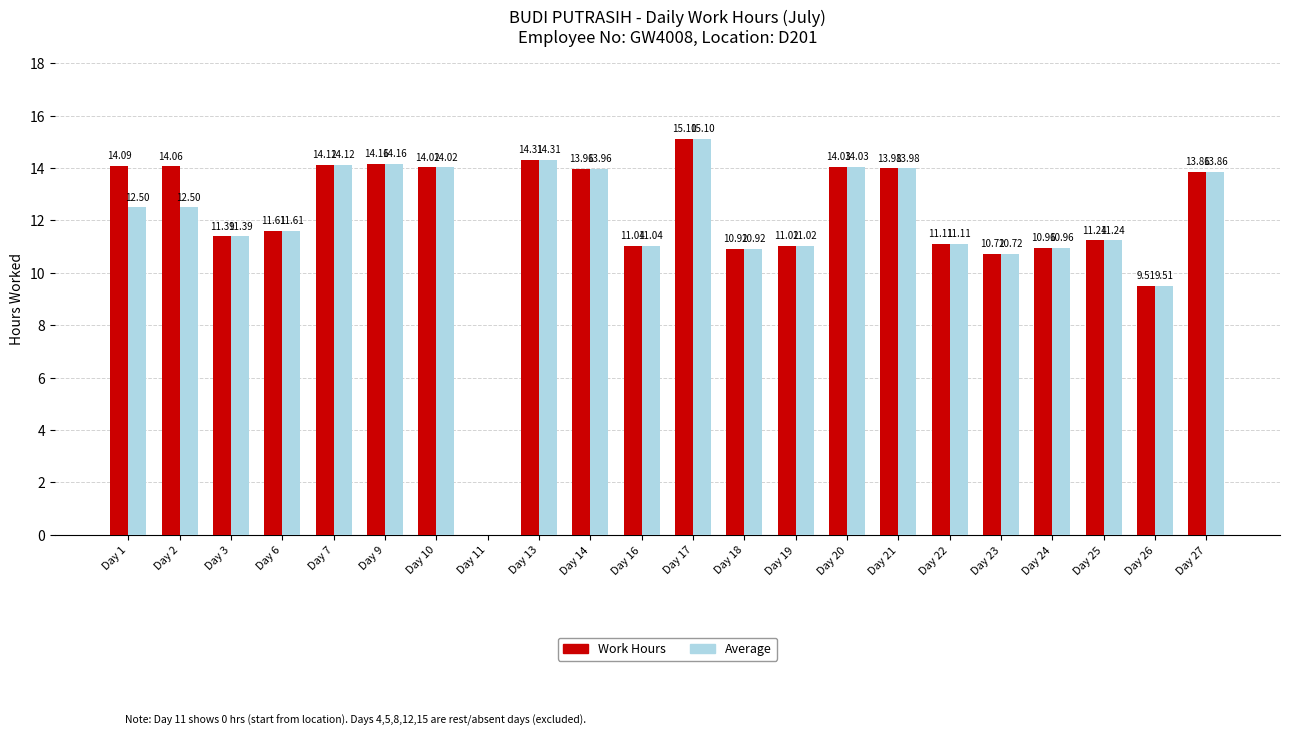

Reading left to right, transcribe all the data shown in this chart.

Work Hours: Day 1=14.1	Day 2=14.1	Day 3=11.4	Day 6=11.6	Day 7=14.1	Day 9=14.2	Day 10=14.0	Day 11=0.0	Day 13=14.3	Day 14=14.0	Day 16=11.0	Day 17=15.1	Day 18=10.9	Day 19=11.0	Day 20=14.0	Day 21=14.0	Day 22=11.1	Day 23=10.7	Day 24=11.0	Day 25=11.2	Day 26=9.5	Day 27=13.9
Average: Day 1=12.5	Day 2=12.5	Day 3=11.4	Day 6=11.6	Day 7=14.1	Day 9=14.2	Day 10=14.0	Day 11=0.0	Day 13=14.3	Day 14=14.0	Day 16=11.0	Day 17=15.1	Day 18=10.9	Day 19=11.0	Day 20=14.0	Day 21=14.0	Day 22=11.1	Day 23=10.7	Day 24=11.0	Day 25=11.2	Day 26=9.5	Day 27=13.9